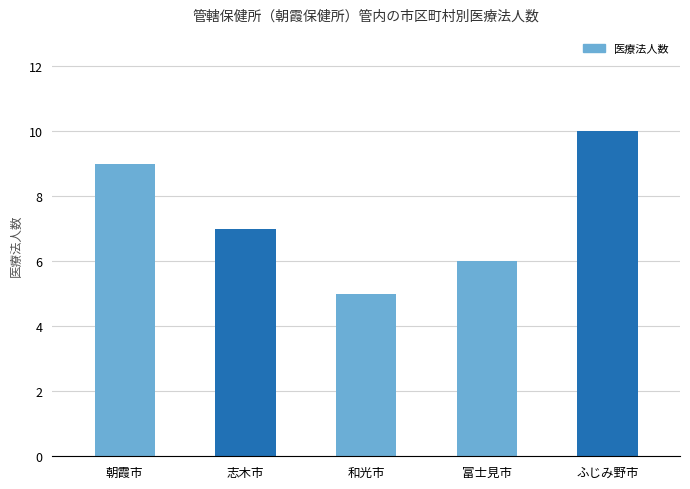

Count the number of categories in the chart.

5